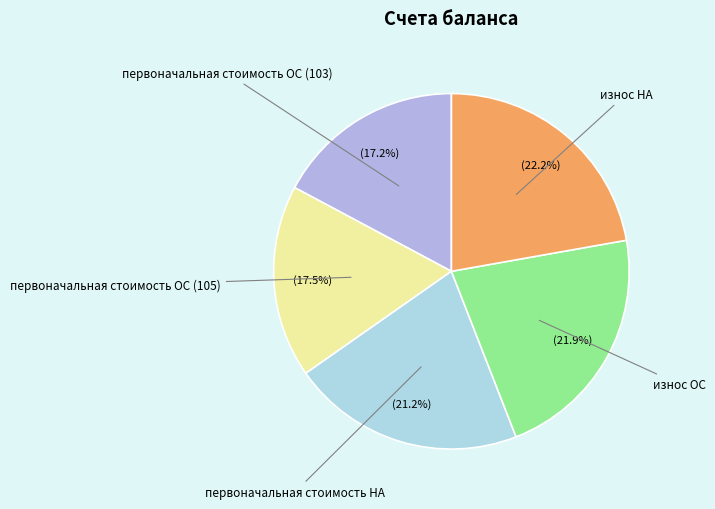

How many segments does this pie chart have?

5